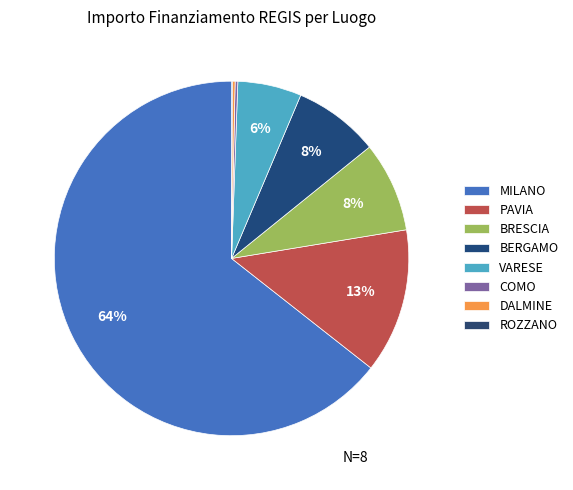

Which slice is the smallest?

ROZZANO